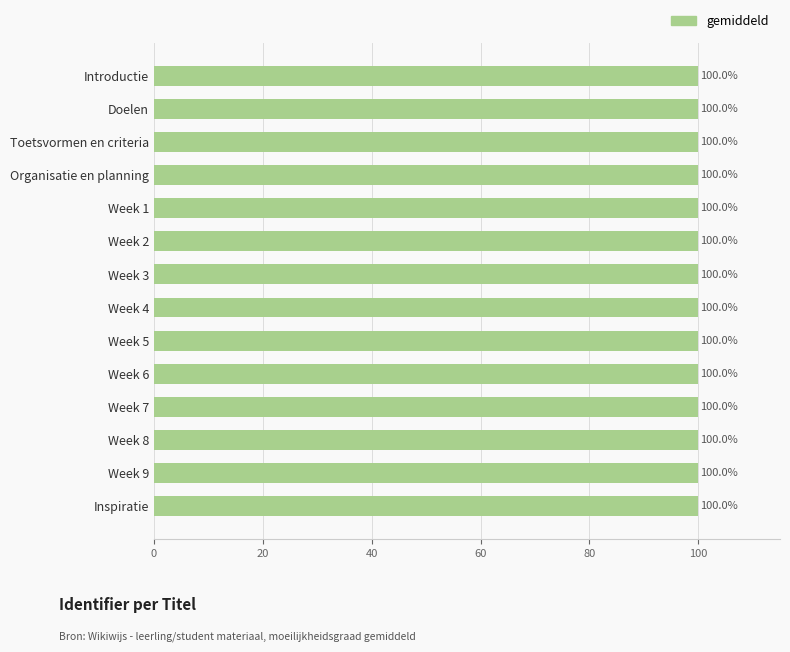

What is the average value?

100.0